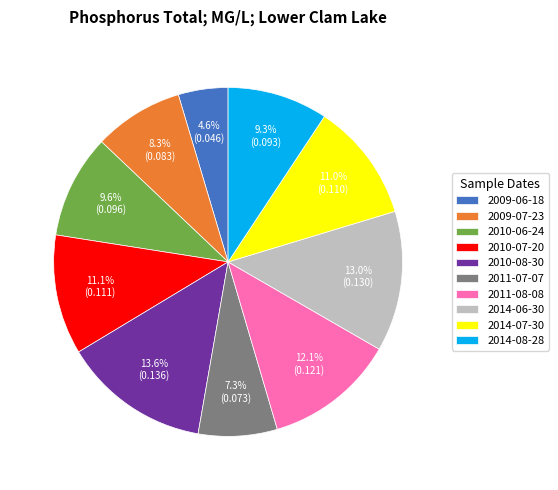

To the nearest percent, what is the difference between the 2009-07-23 and 2011-08-08 slice percentages?

4%